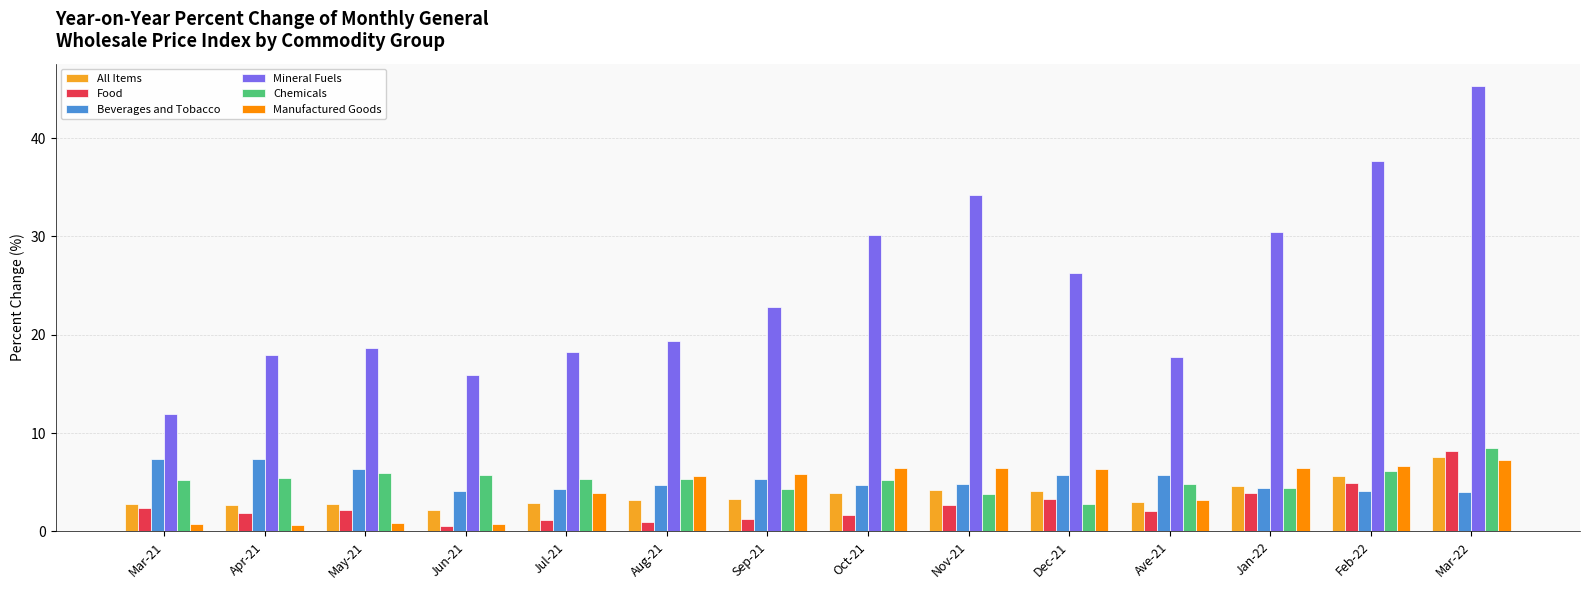

Which series has the largest total across all categories?

Mineral Fuels